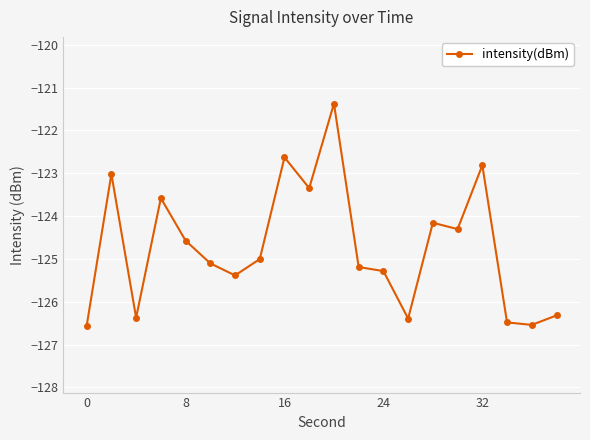

What is the difference between the maximum and minimum values?

5.2